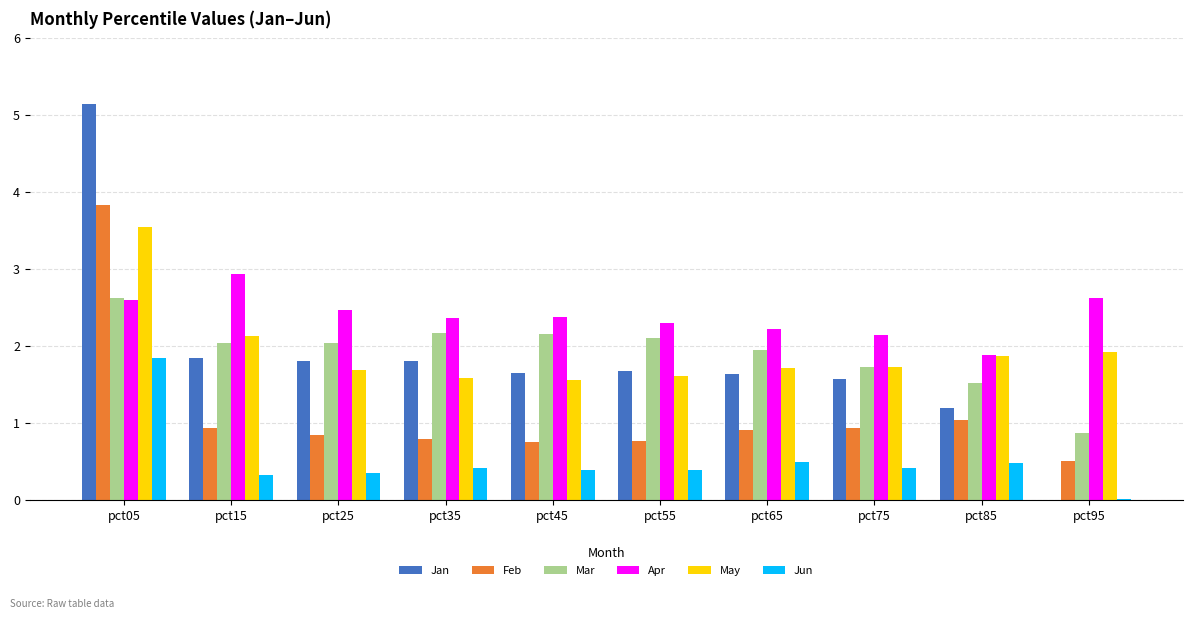

Which series changed the most between pct35 and pct45?

Jan